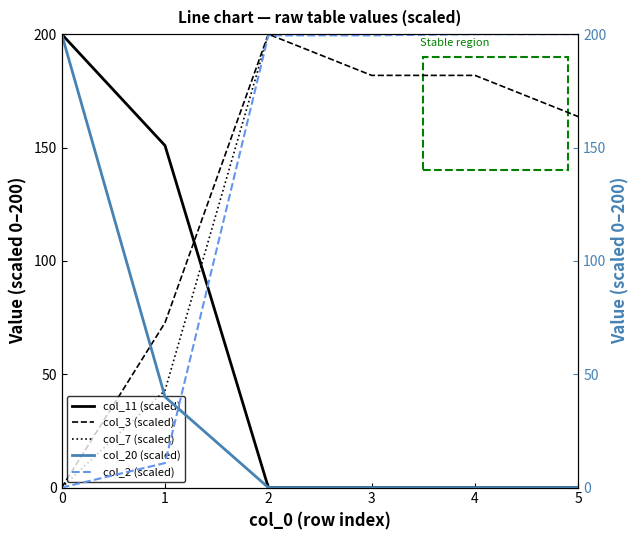

Is it true that col_7 (scaled) equals 42.9 at 1?

True